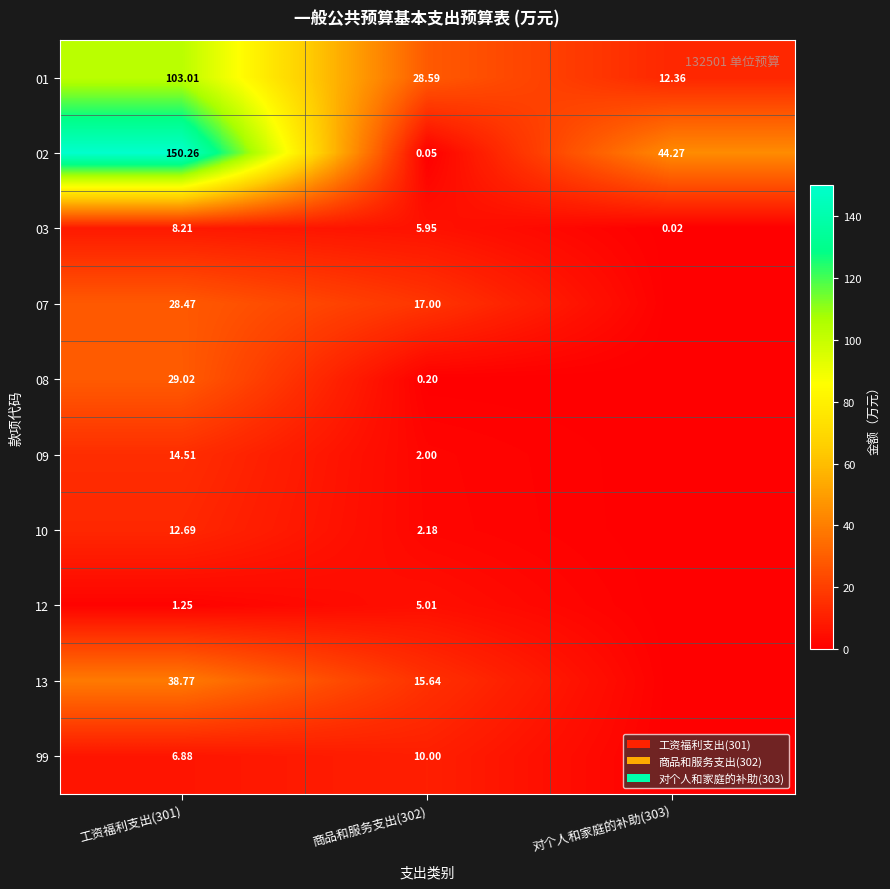

Is the value of 01 at 商品和服务支出(302) greater than the value of 13 at 商品和服务支出(302)?

Yes